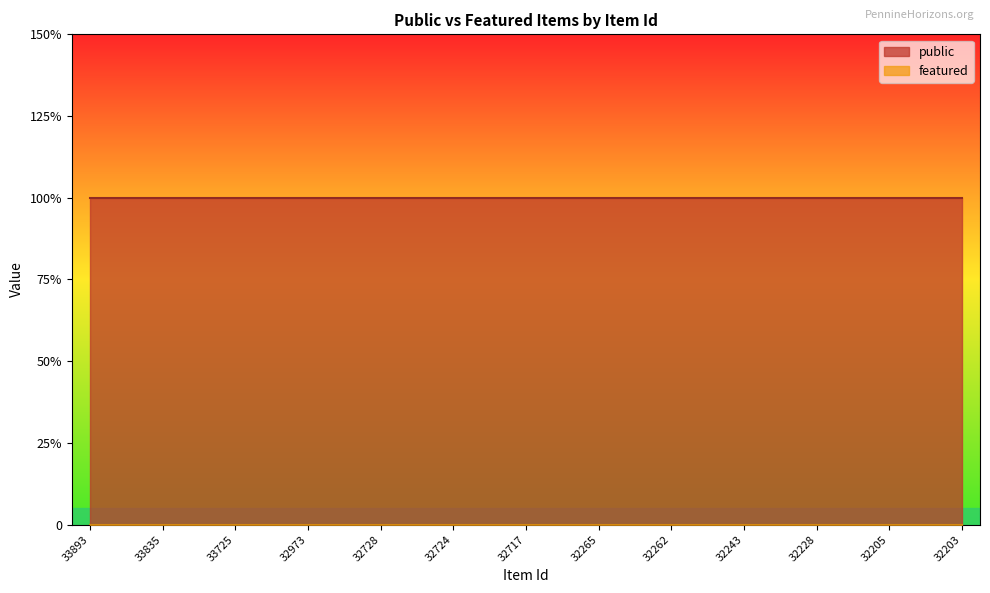

At how many categories does at least one series exceed 0?

25